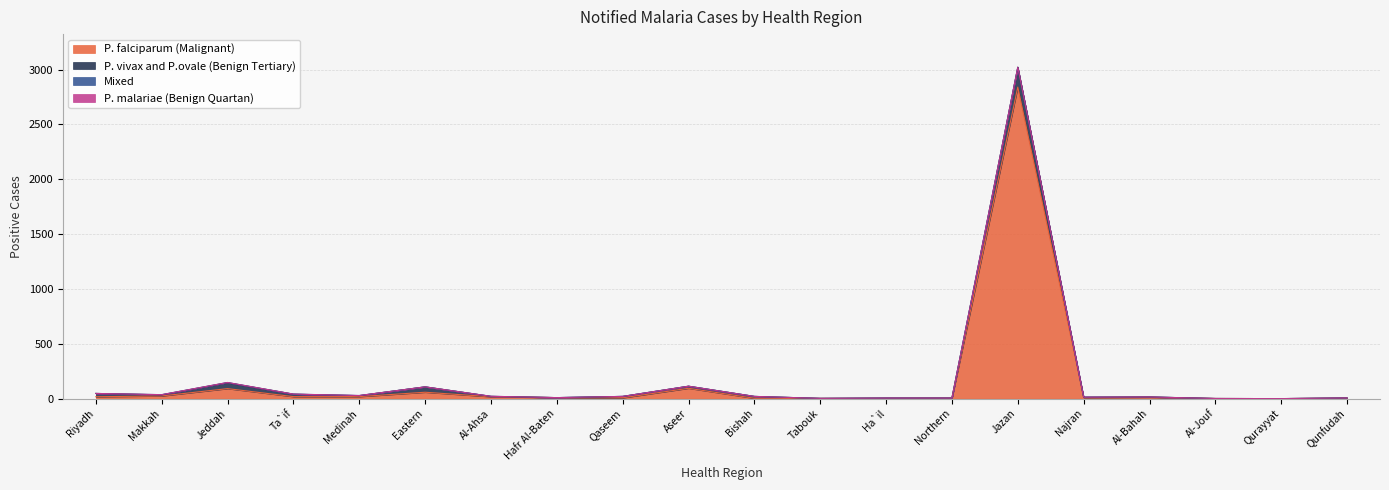

Count the number of categories in the chart.

20